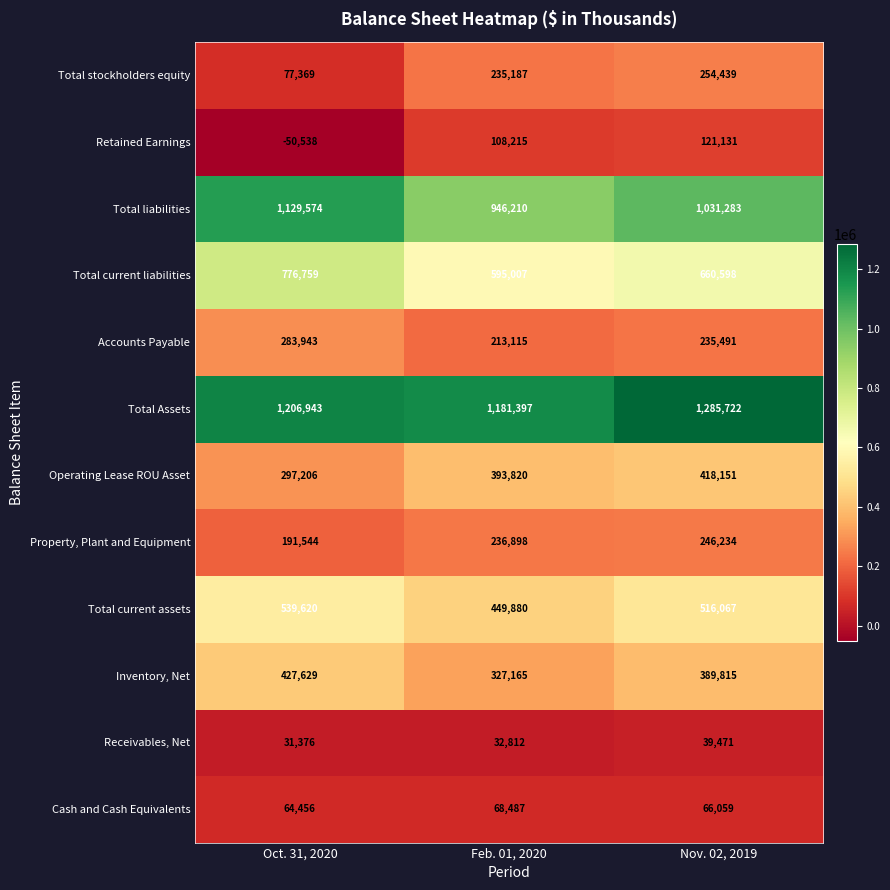

What is the difference between the maximum and minimum values in the Inventory, Net series?

100464